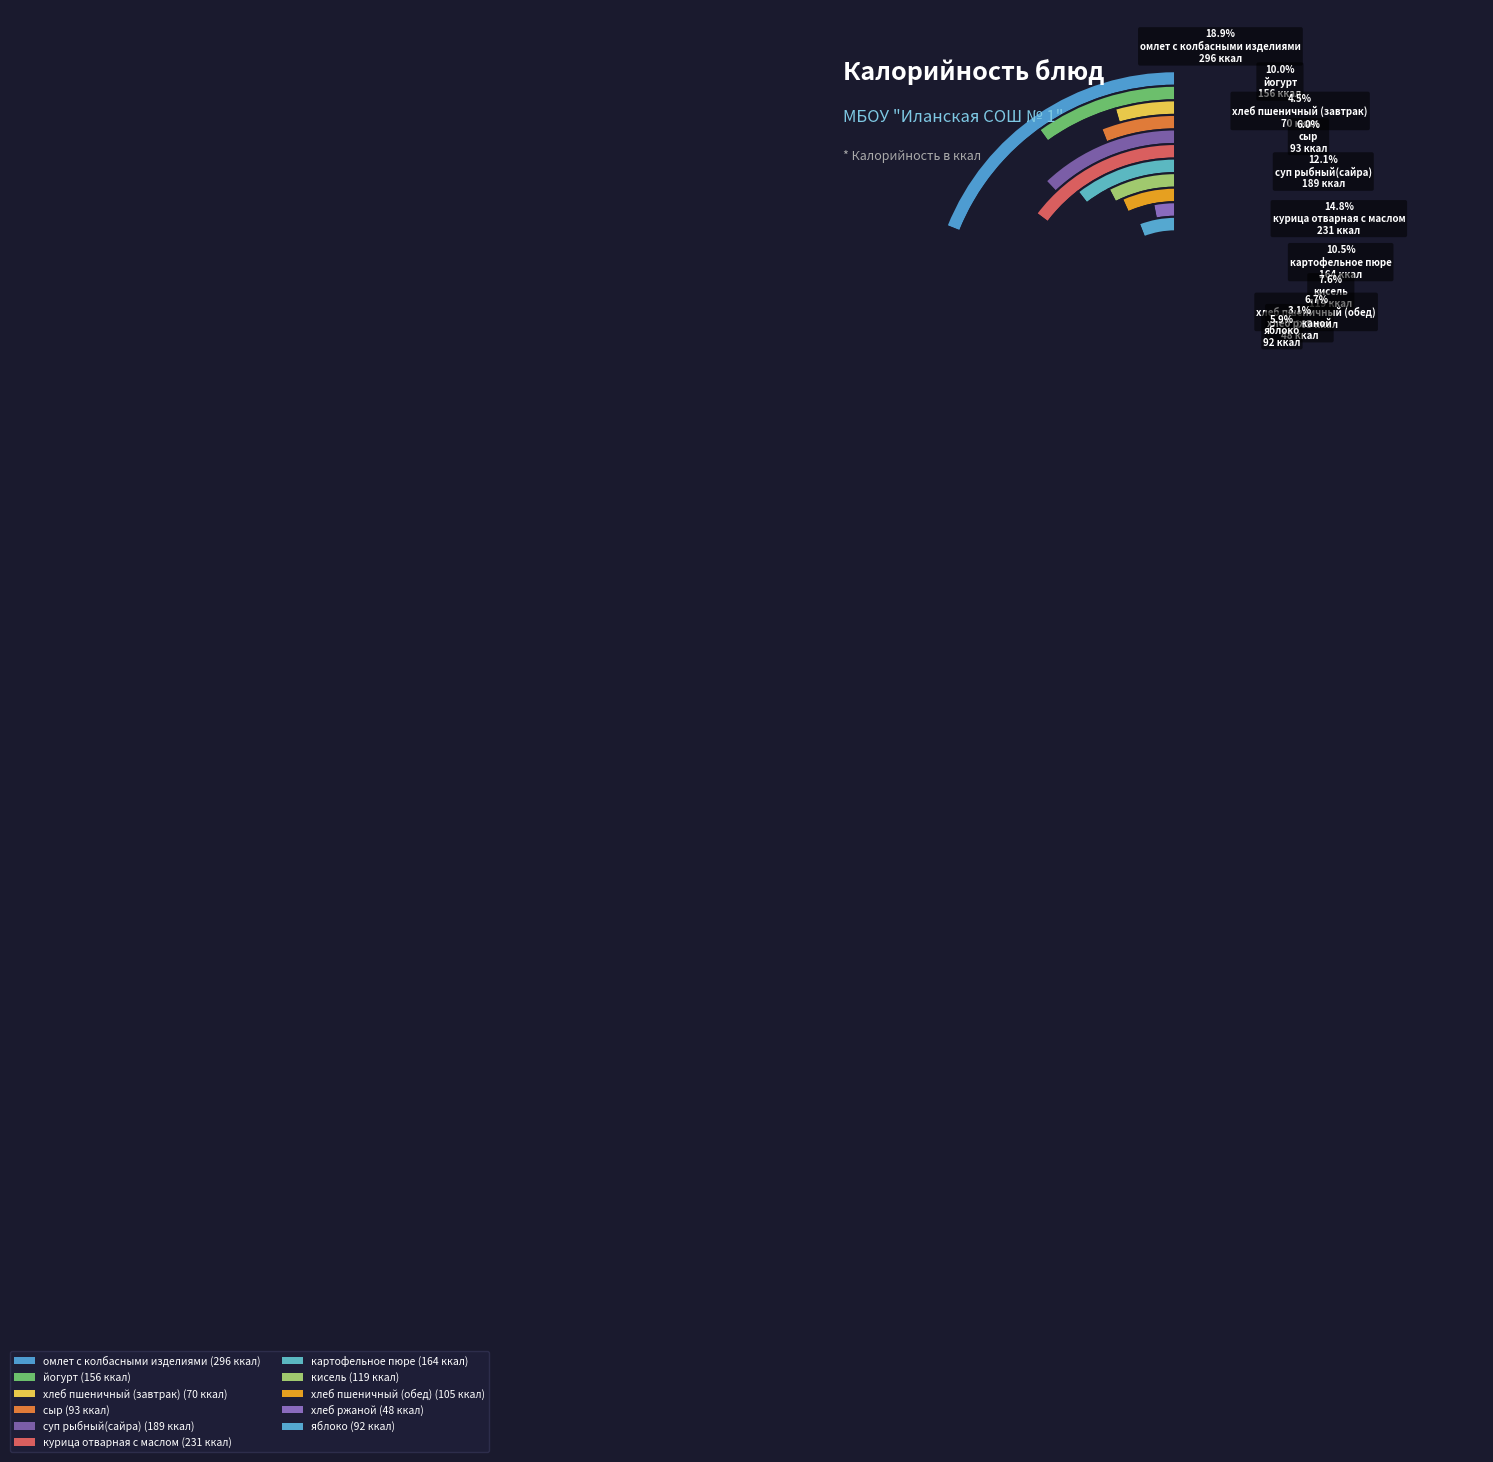

Count the number of slices in the pie.

11